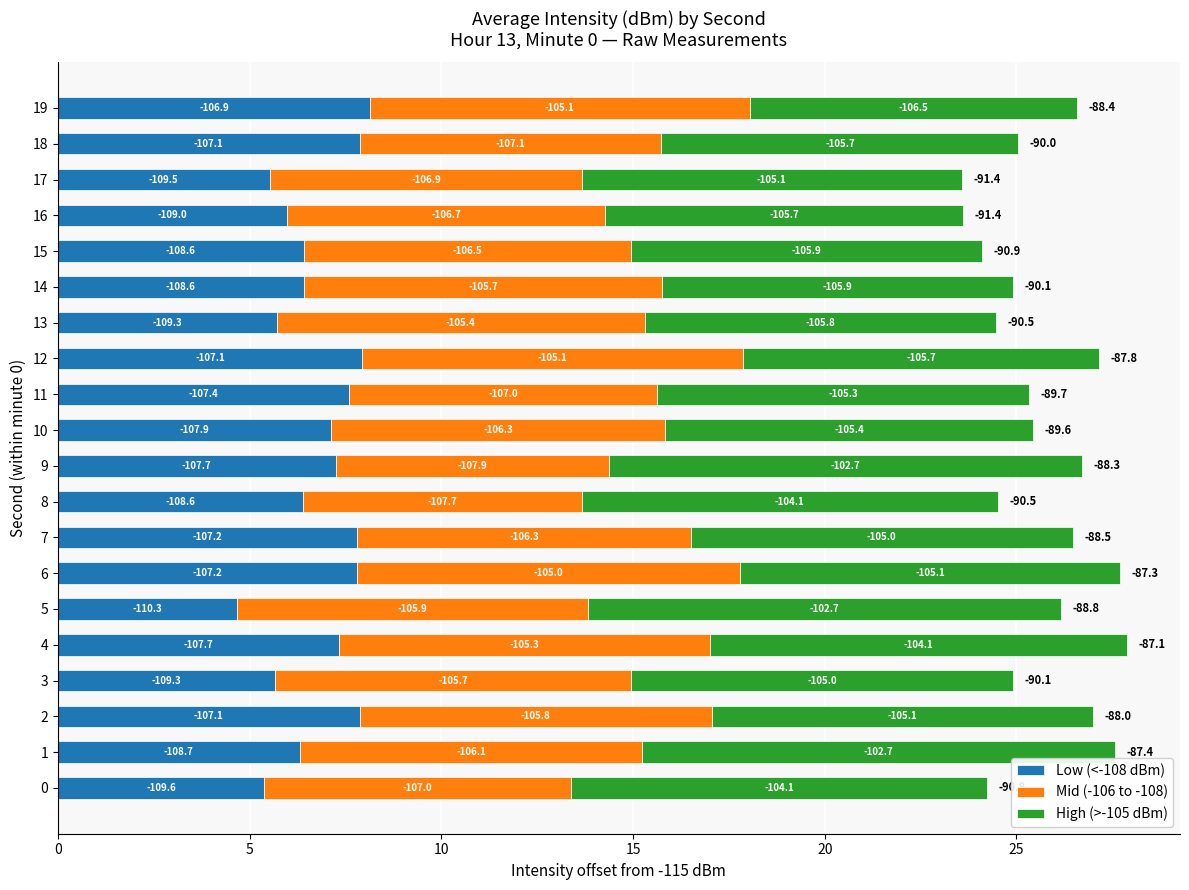

What are all the series names shown in the legend?

Low (<-108 dBm), Mid (-106 to -108), High (>-105 dBm)